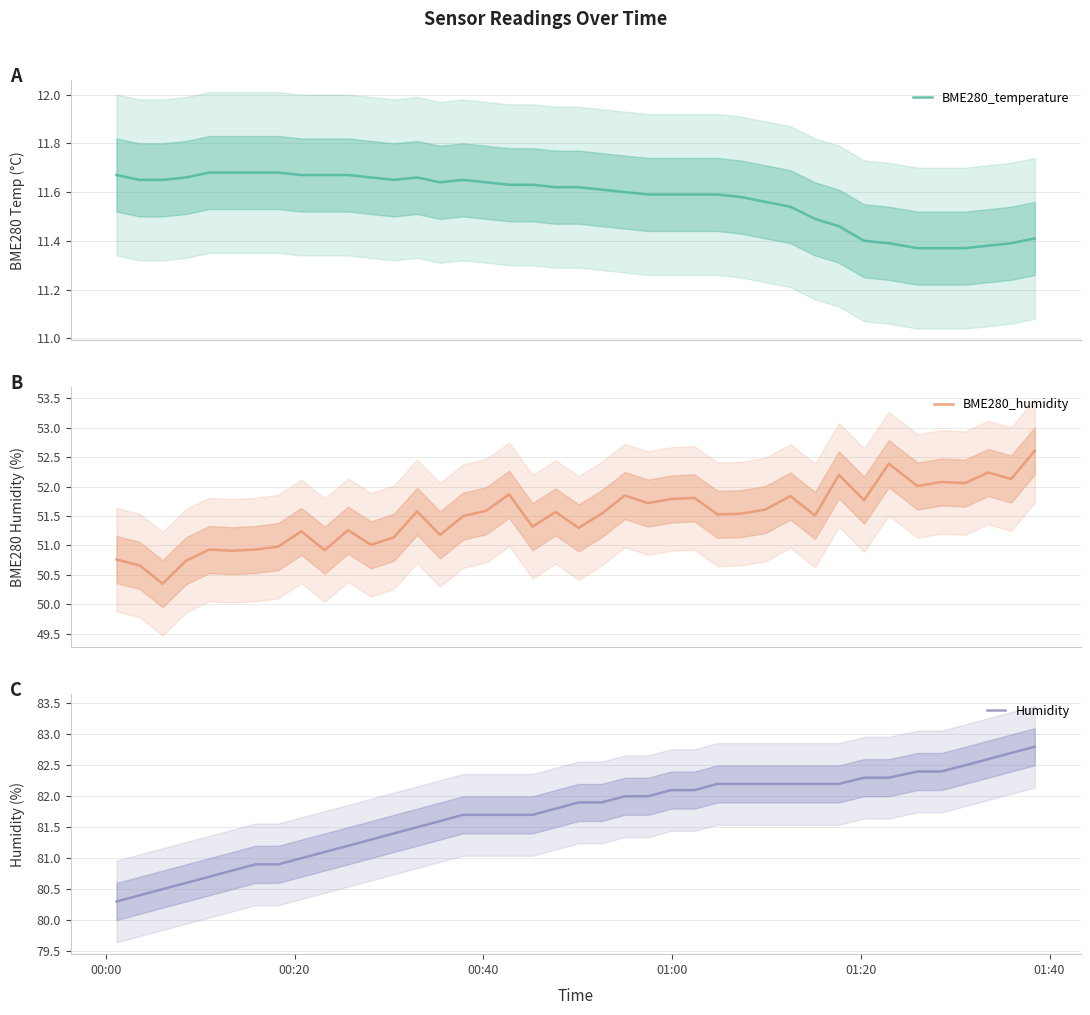

What is the maximum value for BME280_humidity?

52.6